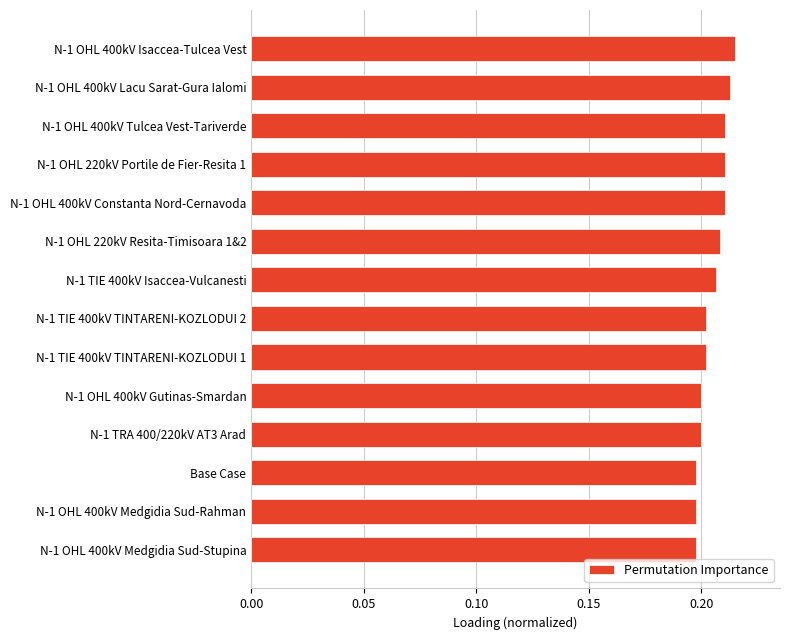

What is the sum of the values at N-1 OHL 400kV Gutinas-Smardan and N-1 OHL 400kV Isaccea-Tulcea Vest?

0.4